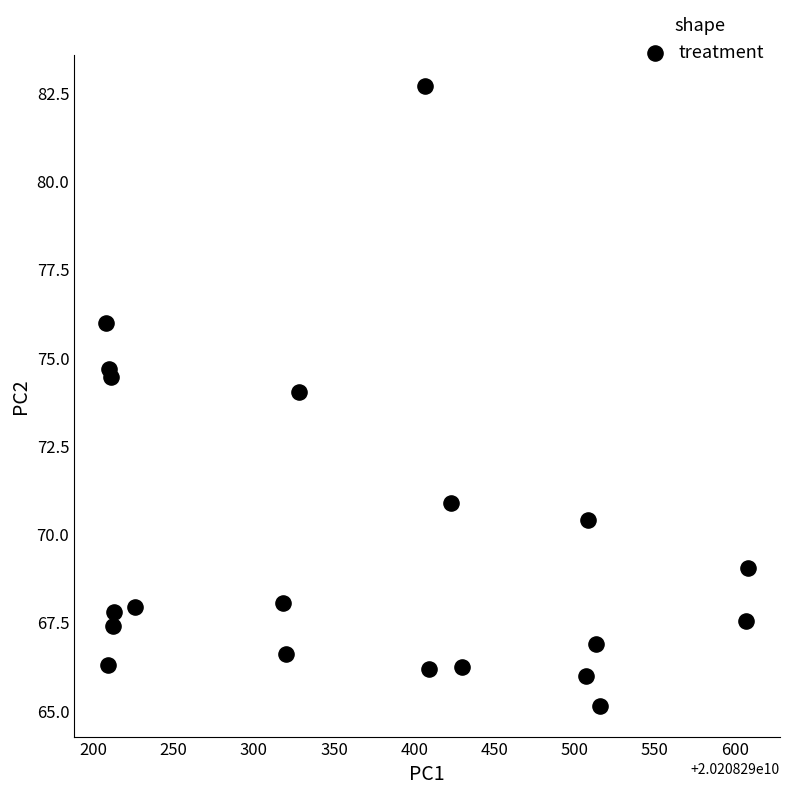

What is the range of X values (max minus min)?

400.0